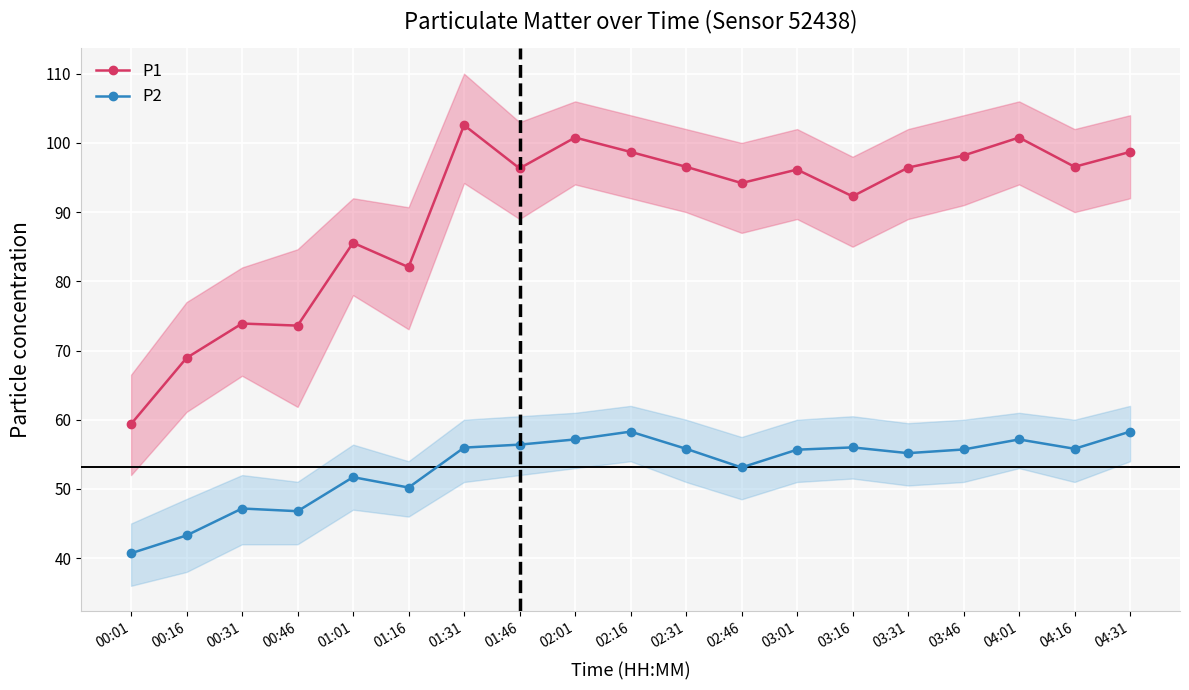

True or false: P1 and P2 intersect in this chart.

False